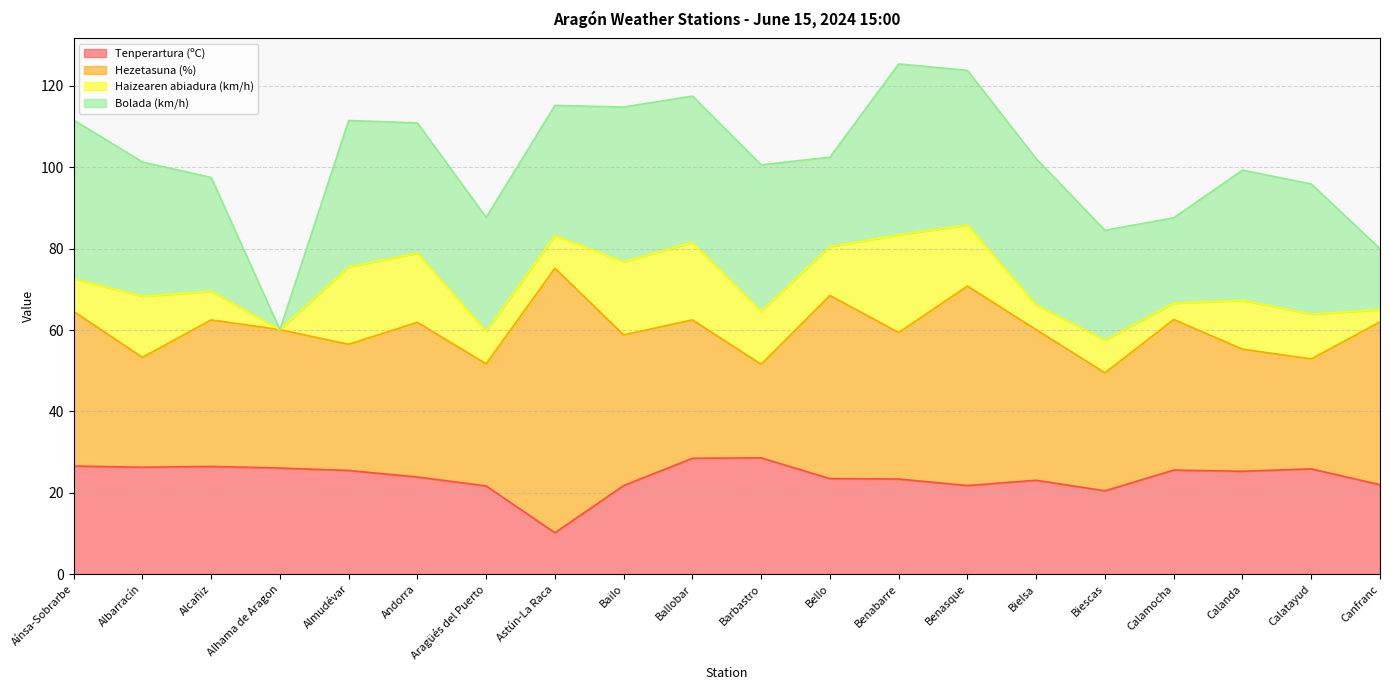

What is the total value across all series at Bailo?

114.8